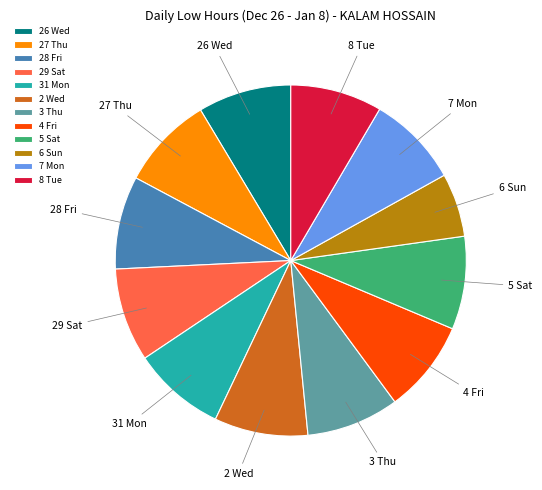

What is the smallest slice in the pie chart?

6 Sun